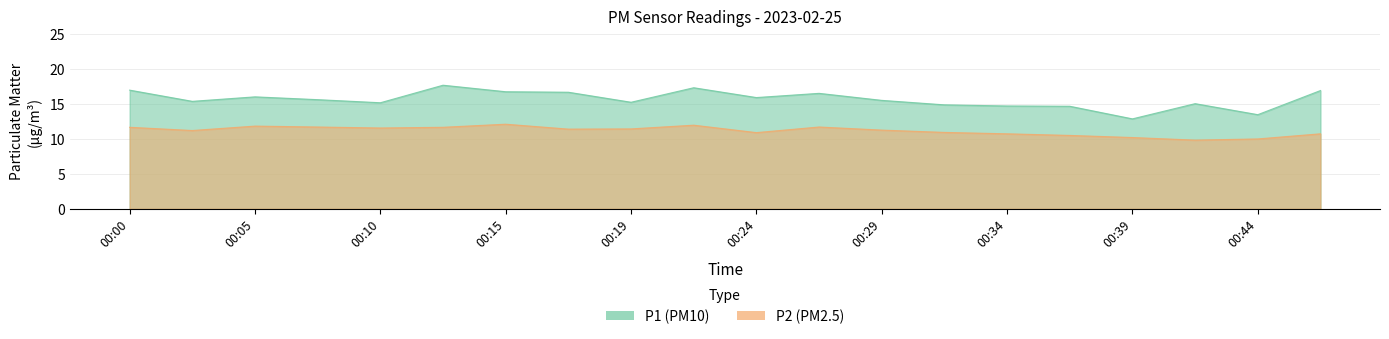

The value of P2 at 00:47 is 10.7. True or false?

True